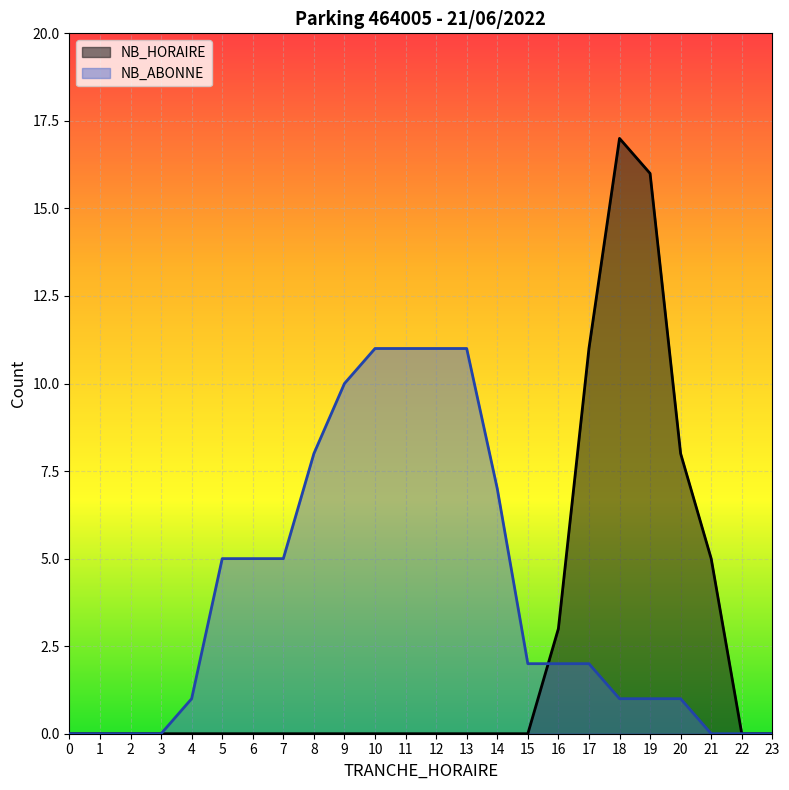

What is the sum of all NB_ABONNE values?

94